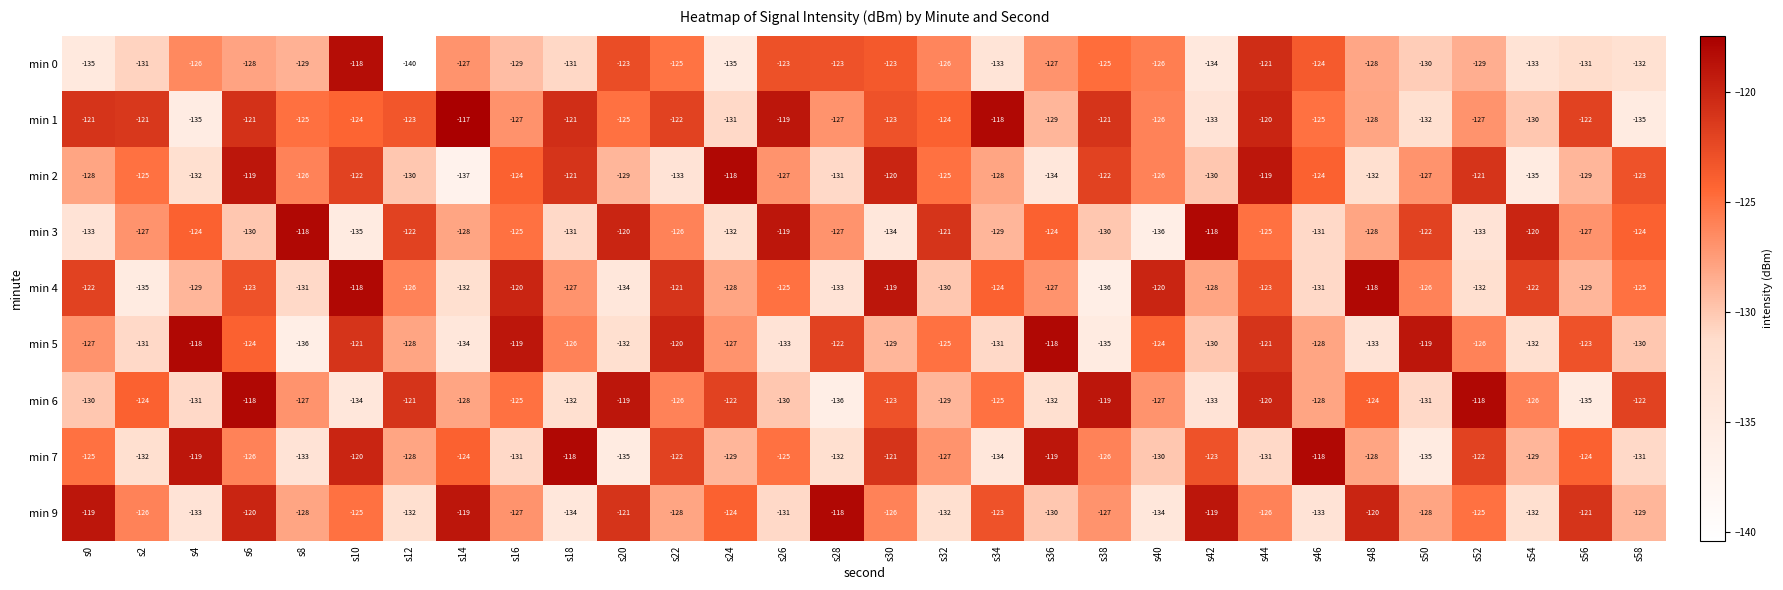

At which category does the chart reach its minimum across all series?

s12